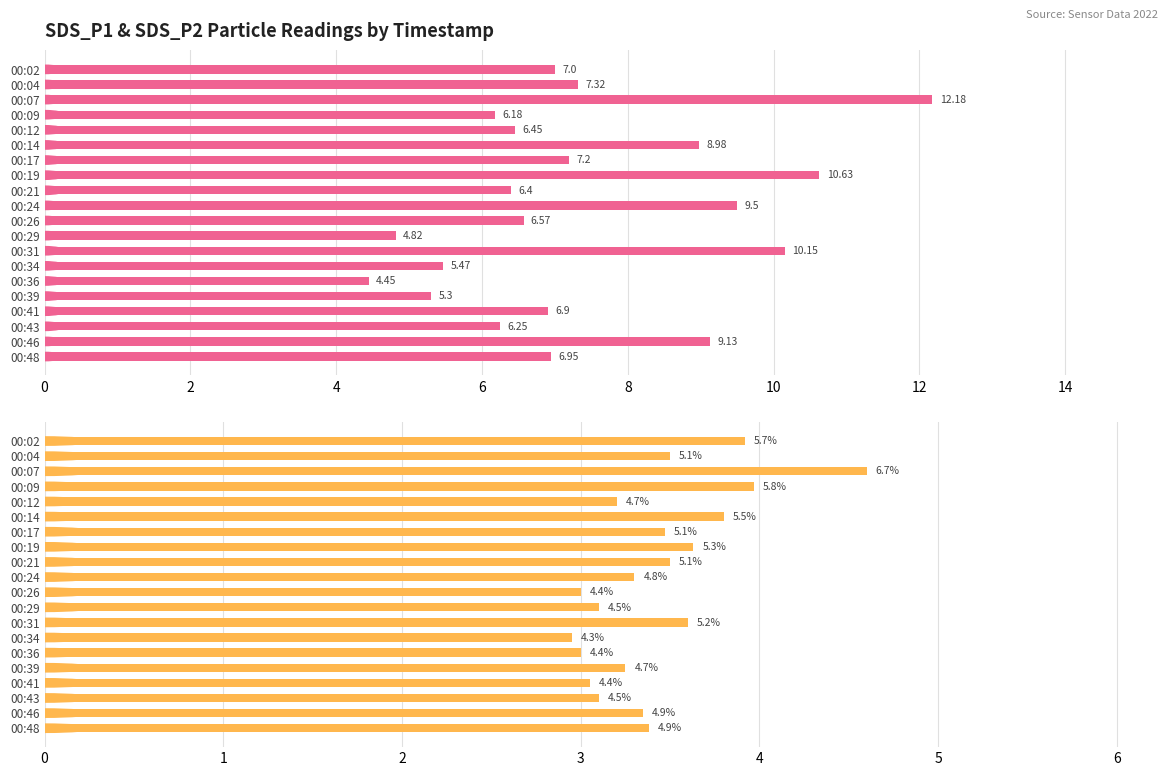

What is the highest value of the SDS_P1 series?

12.2